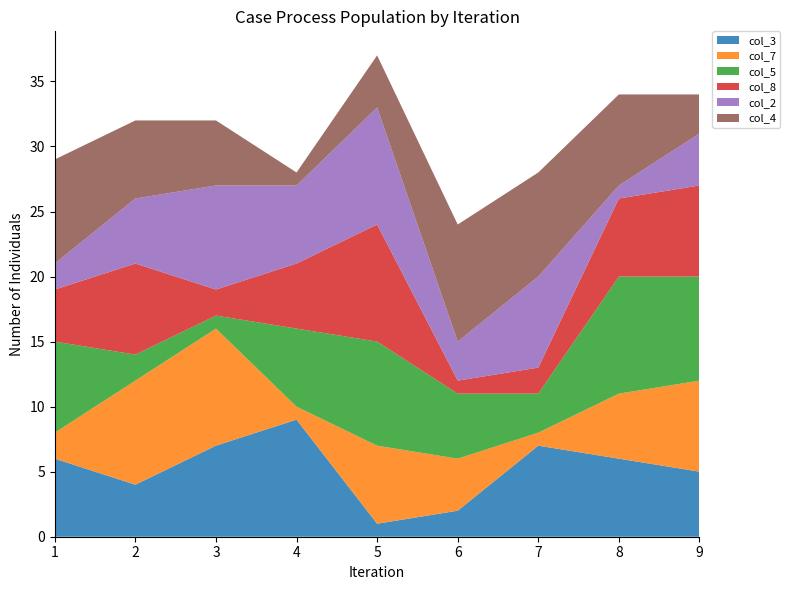

True or false: col_3 has a value of 7 at 3.

True